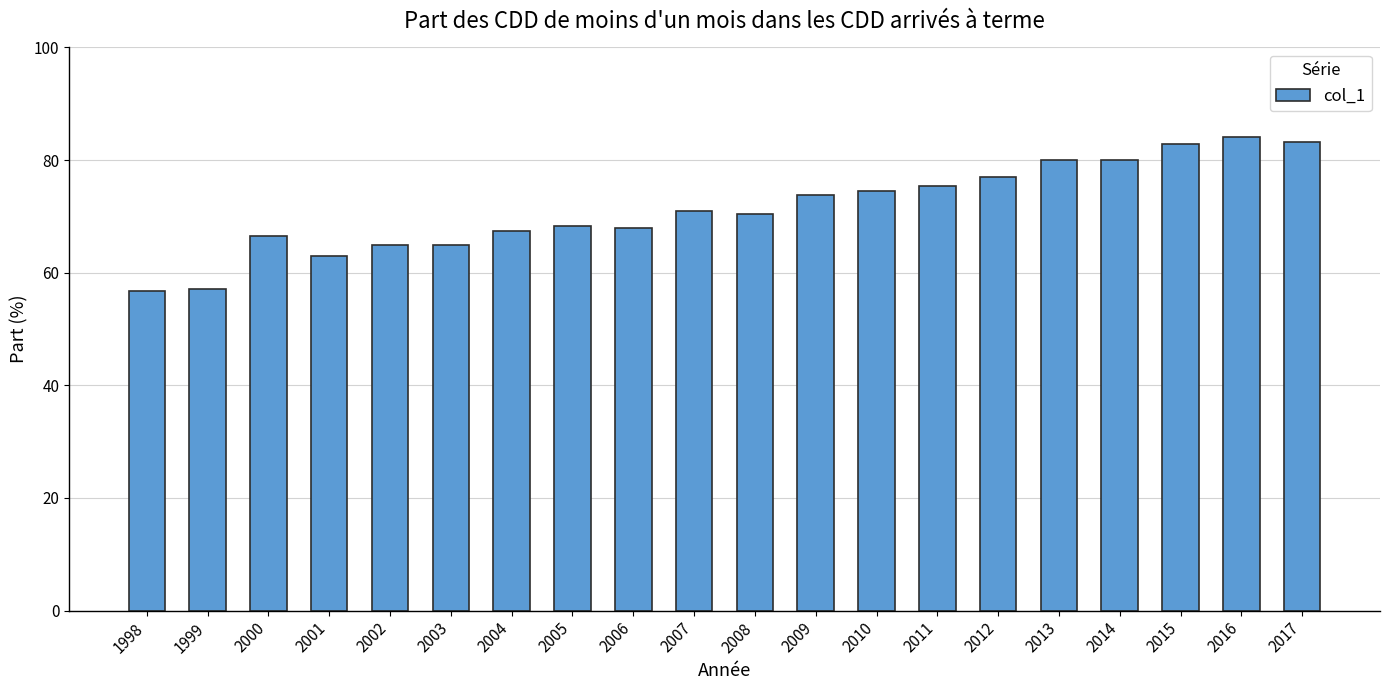

What is the value of the 2nd bar from the left?

57.1